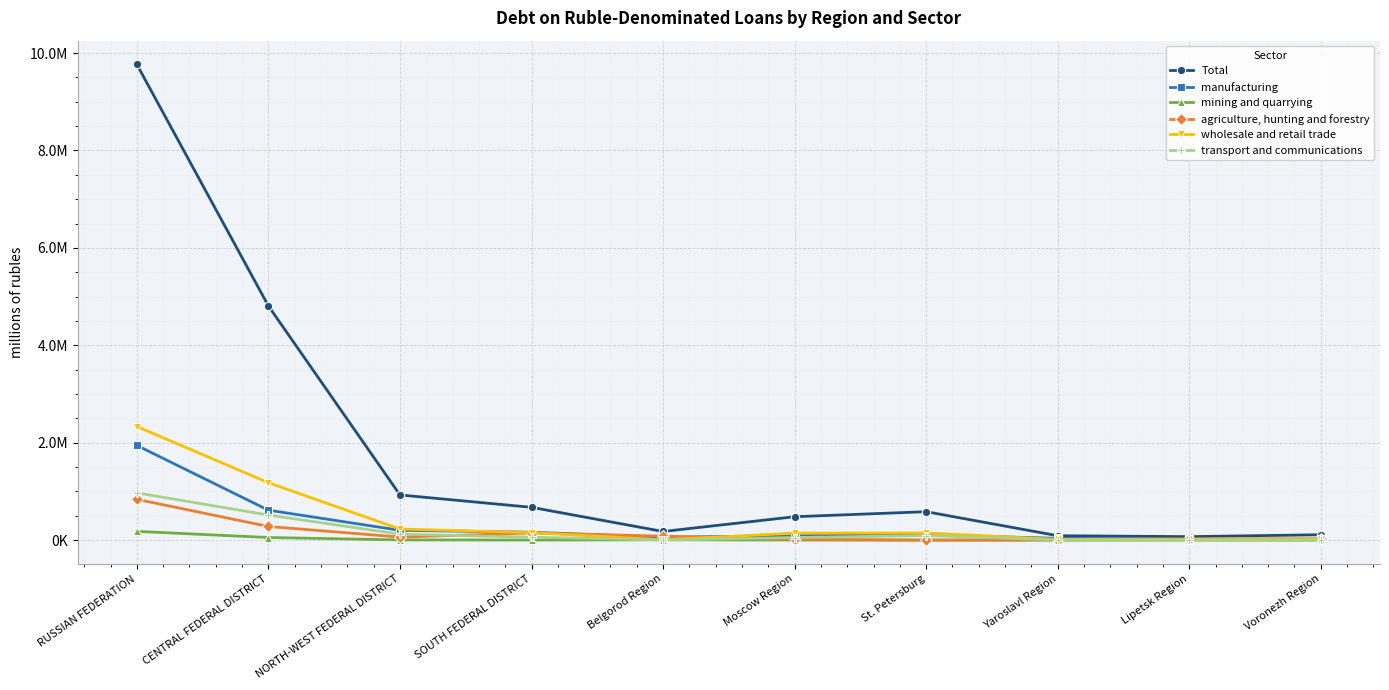

The value of mining and quarrying at Yaroslavl Region is 501. True or false?

False